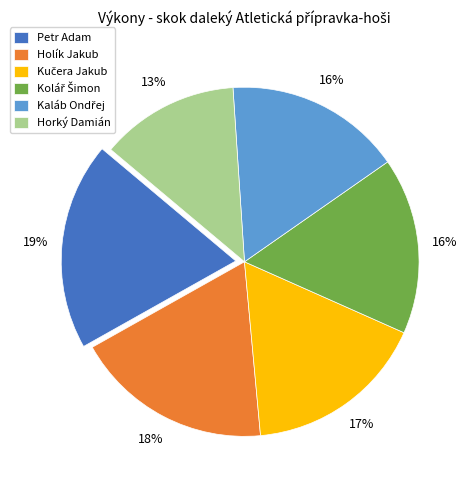

Approximately how many times larger is the value at Petr Adam compared to Horký Damián?

1.5